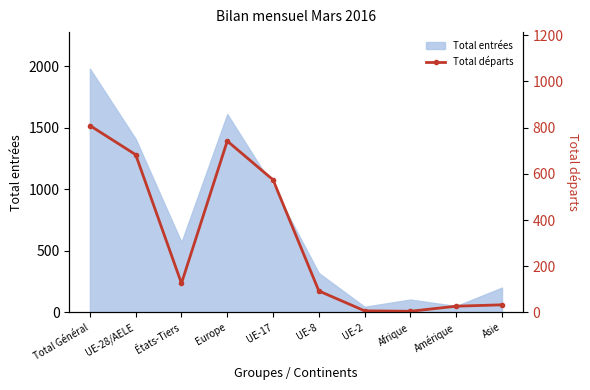

What is the value of the 9th point from the left?

27